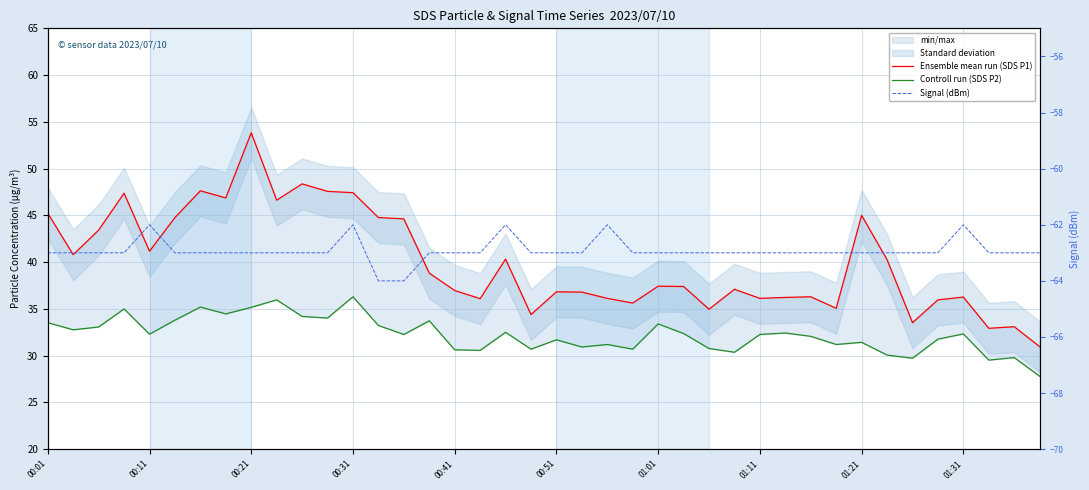

The value of Controll run (SDS P2) at 31 is 31.2. True or false?

True